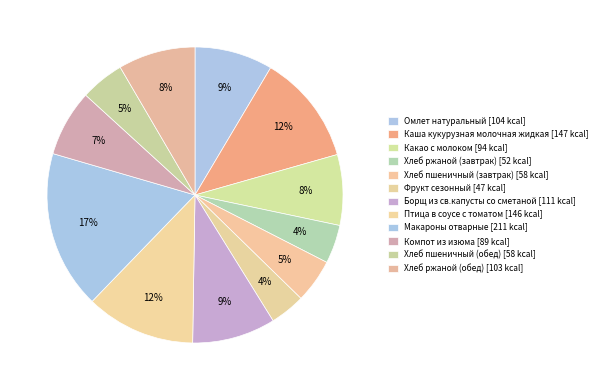

To the nearest percent, what is the difference between the largest and smallest slice percentages?

13%